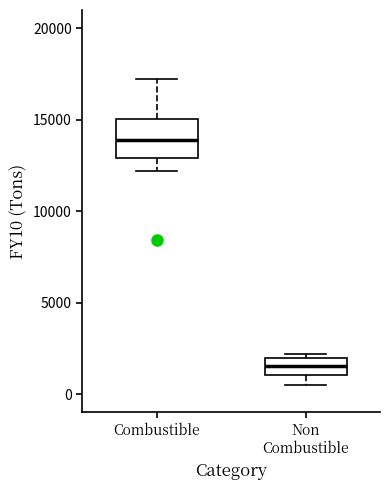

Reading left to right, transcribe this box plot: for each box, give where its median line is, the range the box spans, and where its two whiskers end, as read against the y-axis. The values are not printed on the chart, so give them approximately, as read against the axis.

Combustible: median 14000, box 13000 to 15000, whiskers 12000 to 17000
Non Combustible: median 1500, box 1000 to 2000, whiskers 500 to 2000 (just above the box's upper edge)